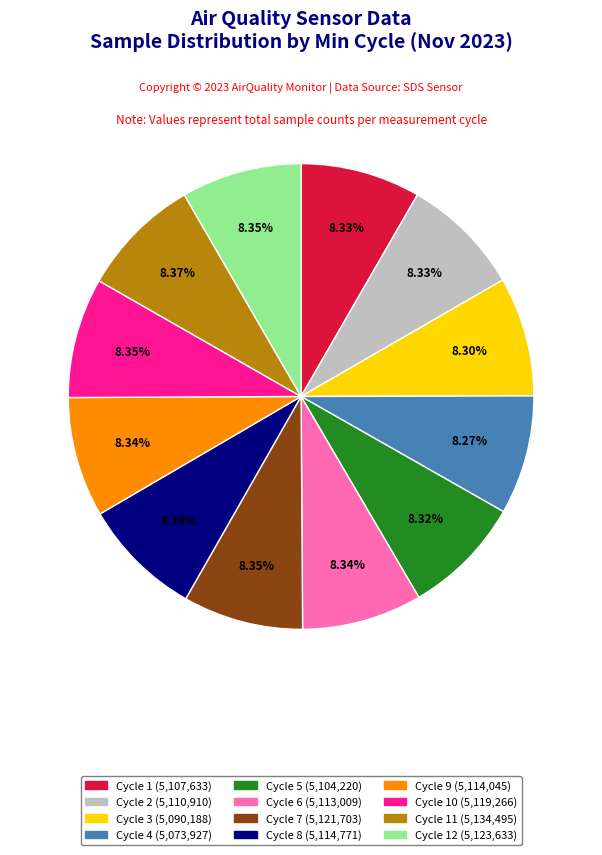

Is there a majority slice in this chart?

No